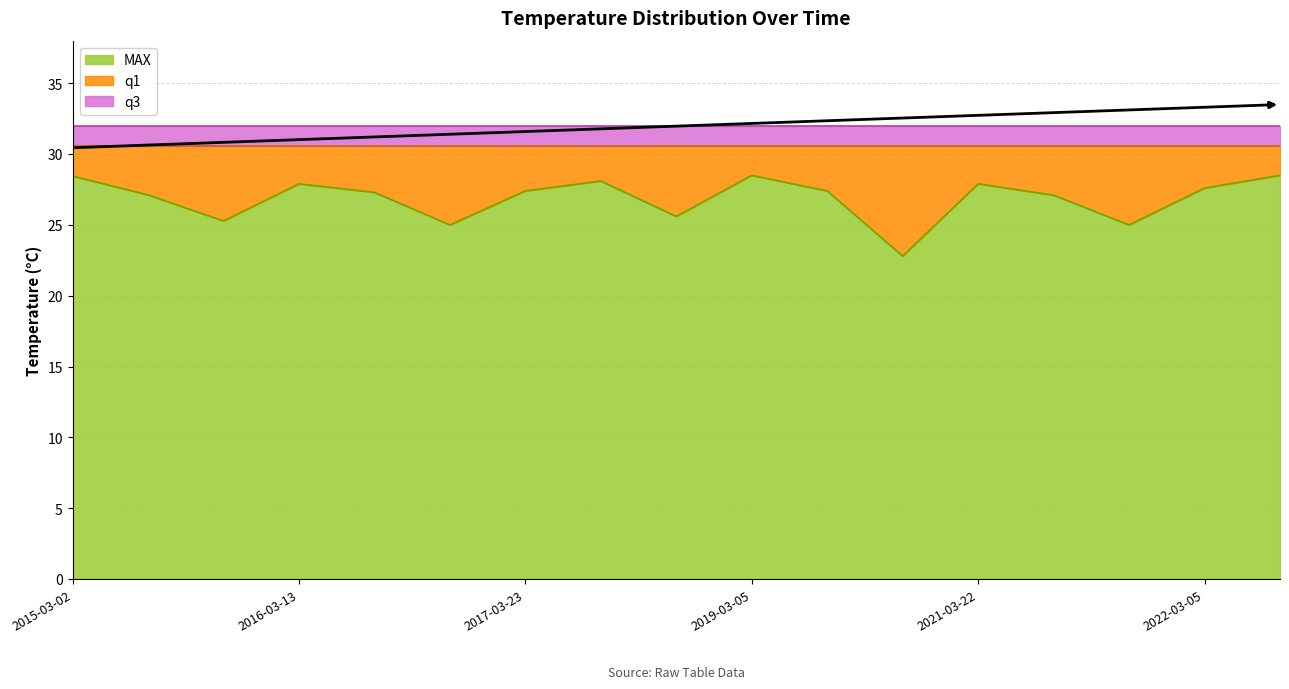

True or false: MAX and q1 cross at least once.

False